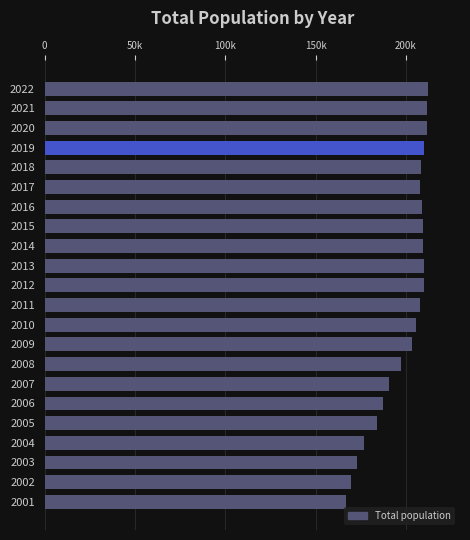

Does the chart contain any negative values?

No